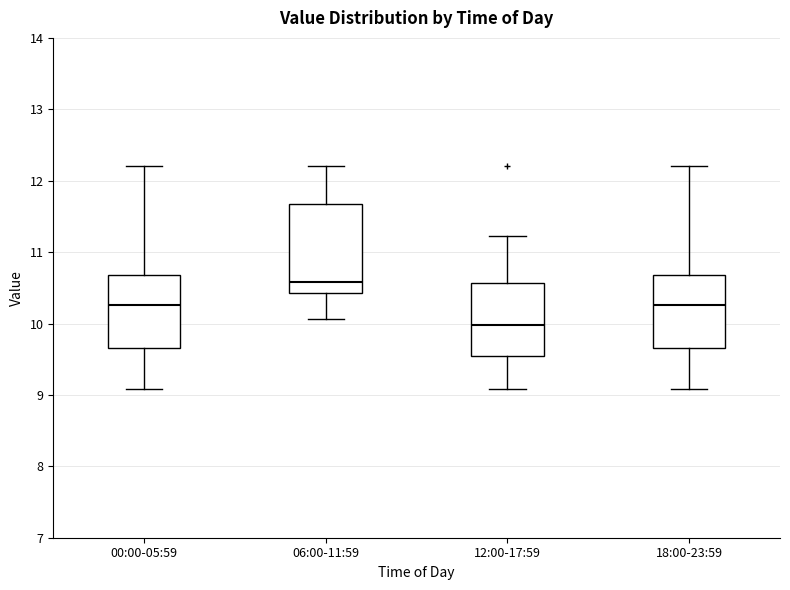

Where does the lower whisker of the box for 18:00-23:59 end on the y-axis? The values are not printed on the chart, so give them approximately, as read against the axis.

9.1